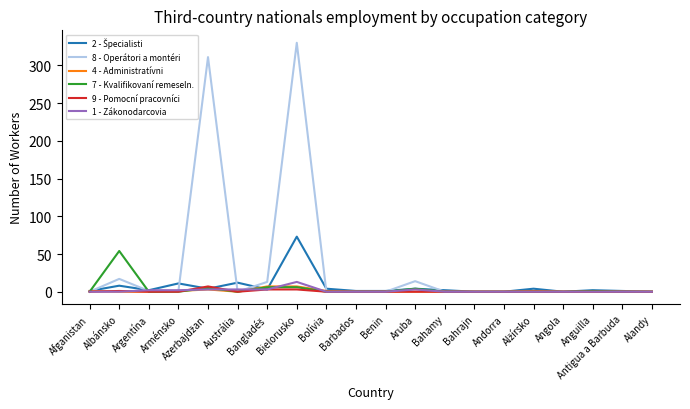

Which series has the widest spread of values?

8 - Operátori a montéri